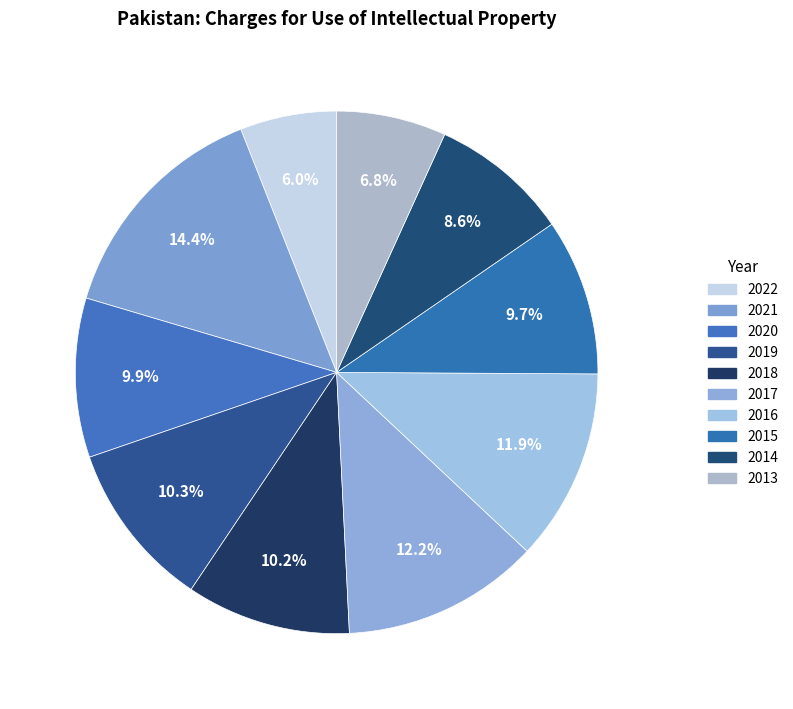

Combined, what portion of the pie is 2017 and 2022?

18.2%